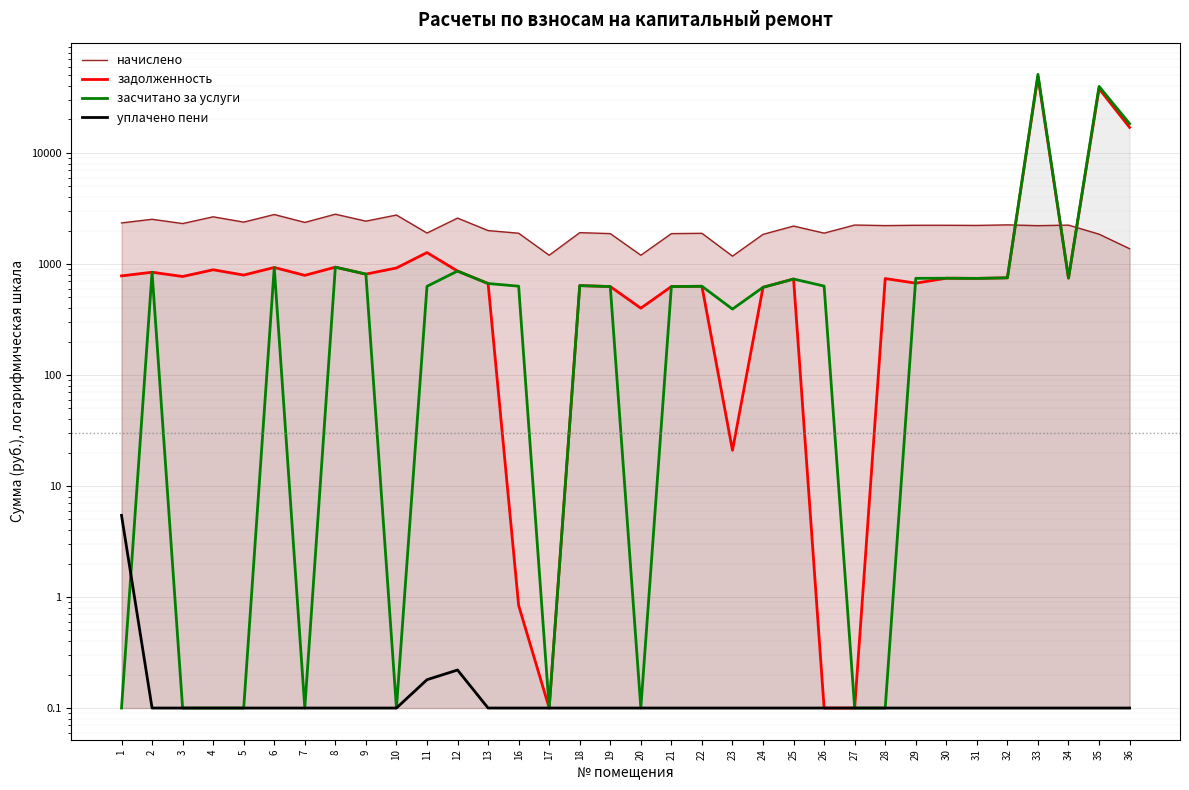

How many data points does each series have?

34